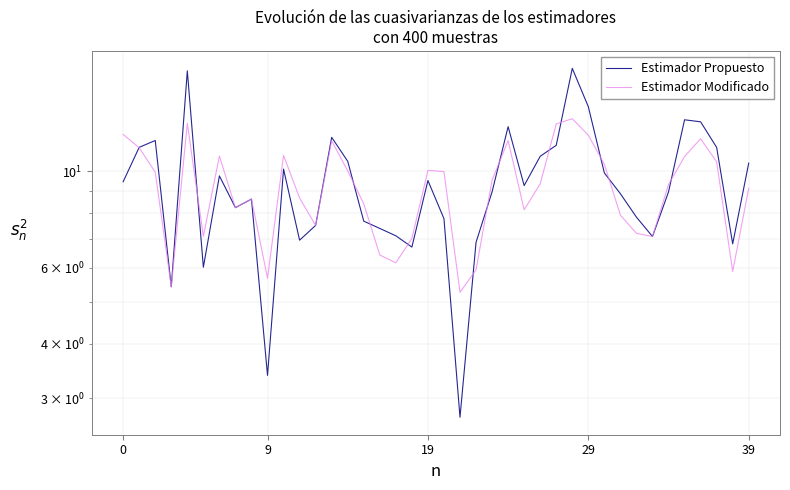

Reading right to left, what are all the values shown in this chart?

Estimador Propuesto: 10.4	6.8	11.4	13.0	13.1	9.0	7.1	7.8	8.9	9.9	14.1	17.3	11.5	10.8	9.3	12.7	9.0	6.9	2.7	7.8	9.5	6.7	7.1	7.4	7.7	10.5	12.0	7.5	6.9	10.1	3.4	8.6	8.2	9.8	6.0	17.1	5.4	11.8	11.4	9.5
Estimador Modificado: 9.1	5.9	10.5	11.9	10.8	9.3	7.1	7.2	7.9	10.4	12.1	13.2	12.9	9.4	8.2	11.8	9.5	5.9	5.3	10.0	10.1	7.0	6.2	6.4	8.4	10.0	11.8	7.5	8.7	10.9	5.7	8.6	8.2	10.8	7.1	12.9	5.4	10.0	11.3	12.2